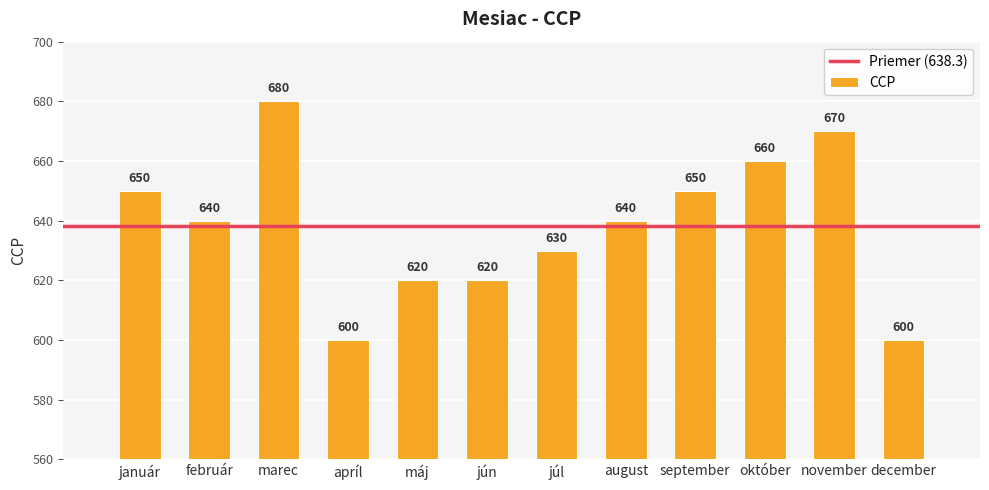

What is the difference between the second highest and second lowest values?

70